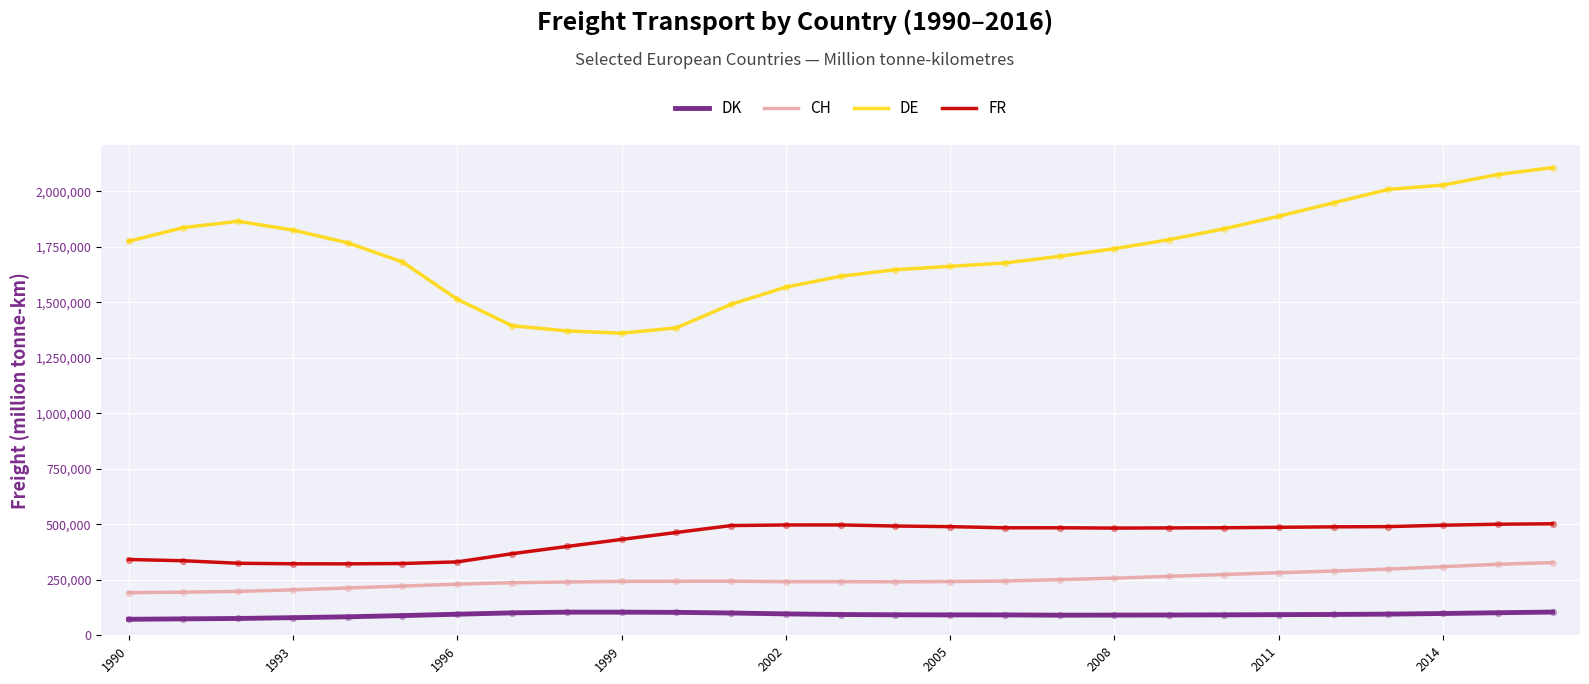

Which series has the largest total across all categories?

DE